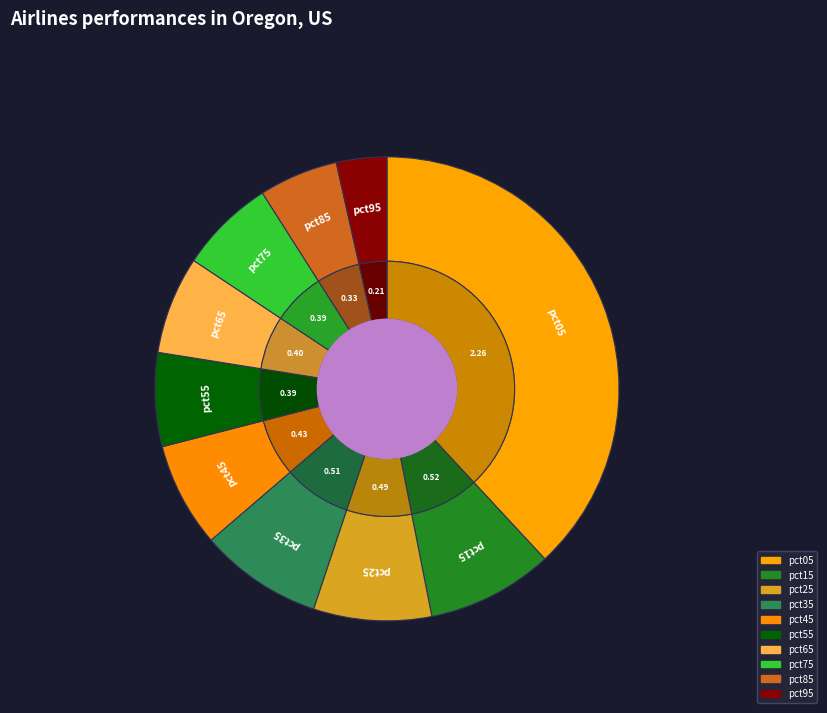

Rank the categories by value from highest to lowest.

pct05, pct15, pct35, pct25, pct45, pct65, pct75, pct55, pct85, pct95